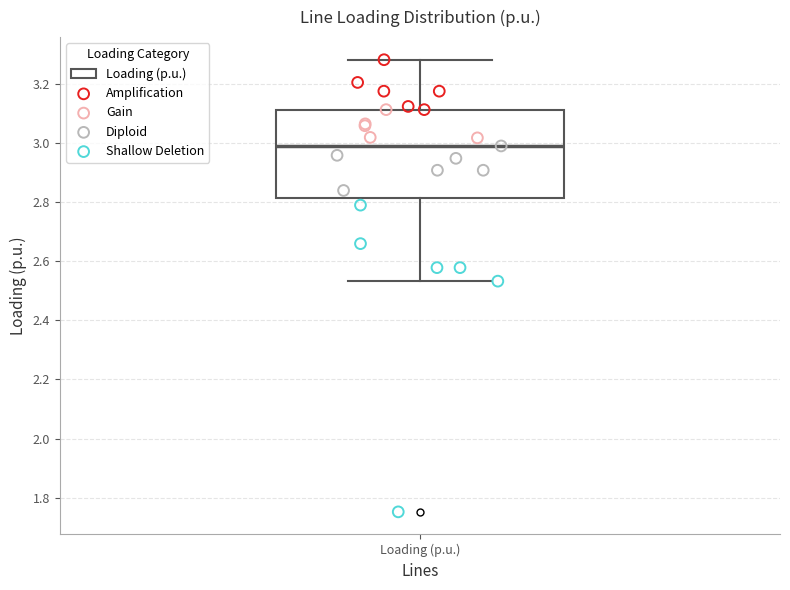

Transcribe this box plot: give where the median line is, the range the box spans, and where the two whiskers end, as read against the y-axis. The values are not printed on the chart, so give them approximately, as read against the axis.

median 2.98, box 2.82 to 3.12, whiskers 2.54 to 3.28